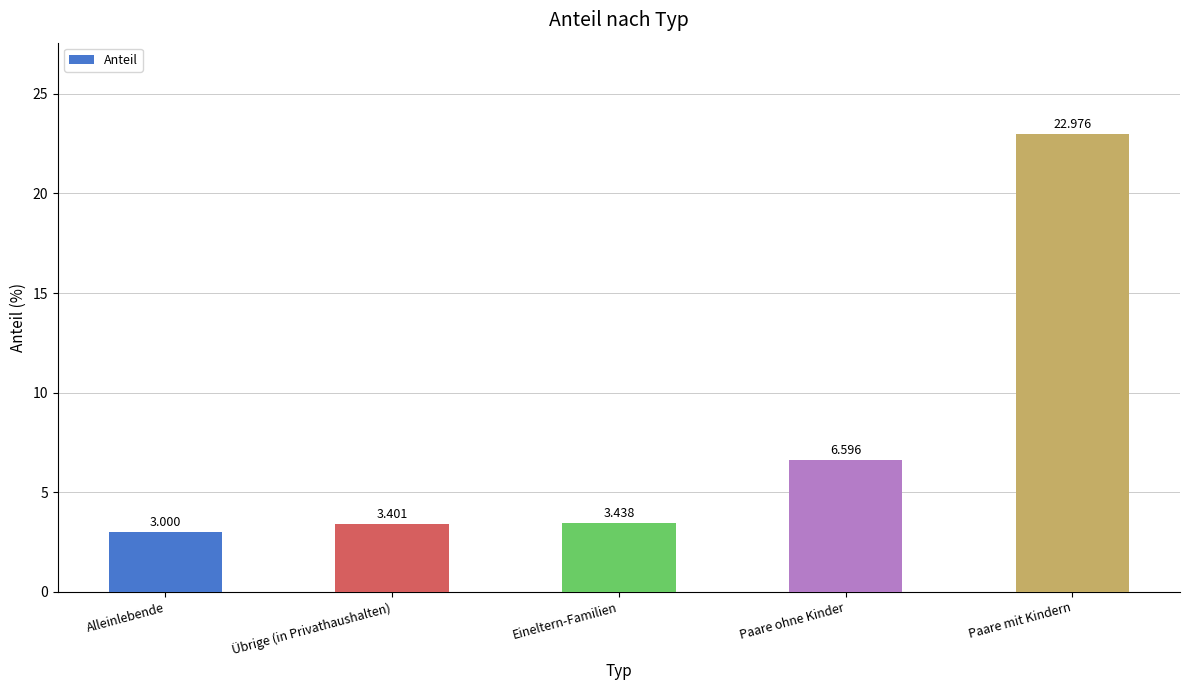

At which category does the chart reach its minimum across all series?

Alleinlebende